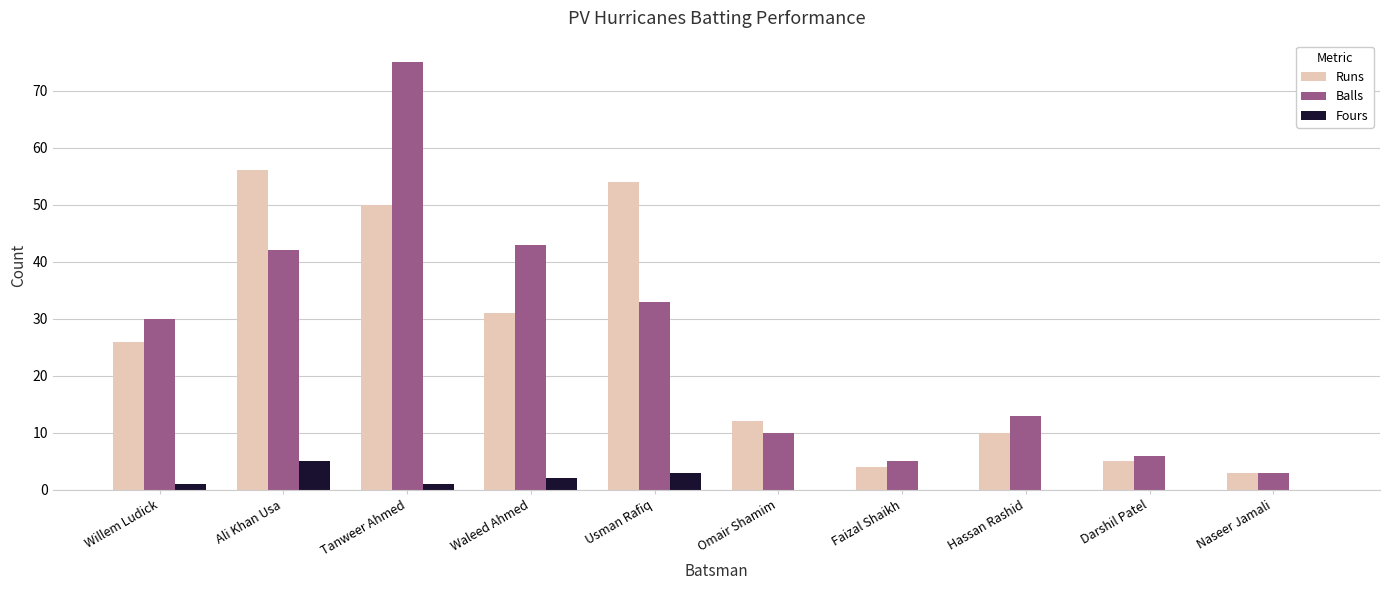

What is the sum of all Fours values?

12